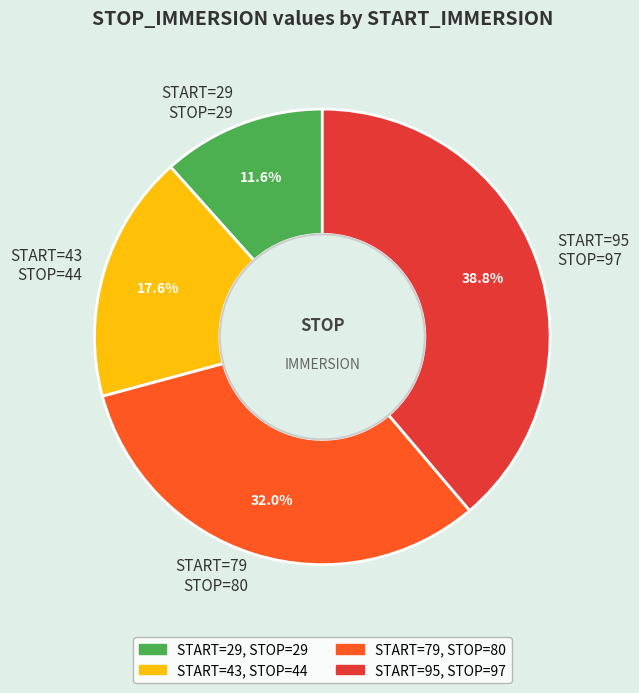

Does START=95 STOP=97 represent more than half of the total?

No